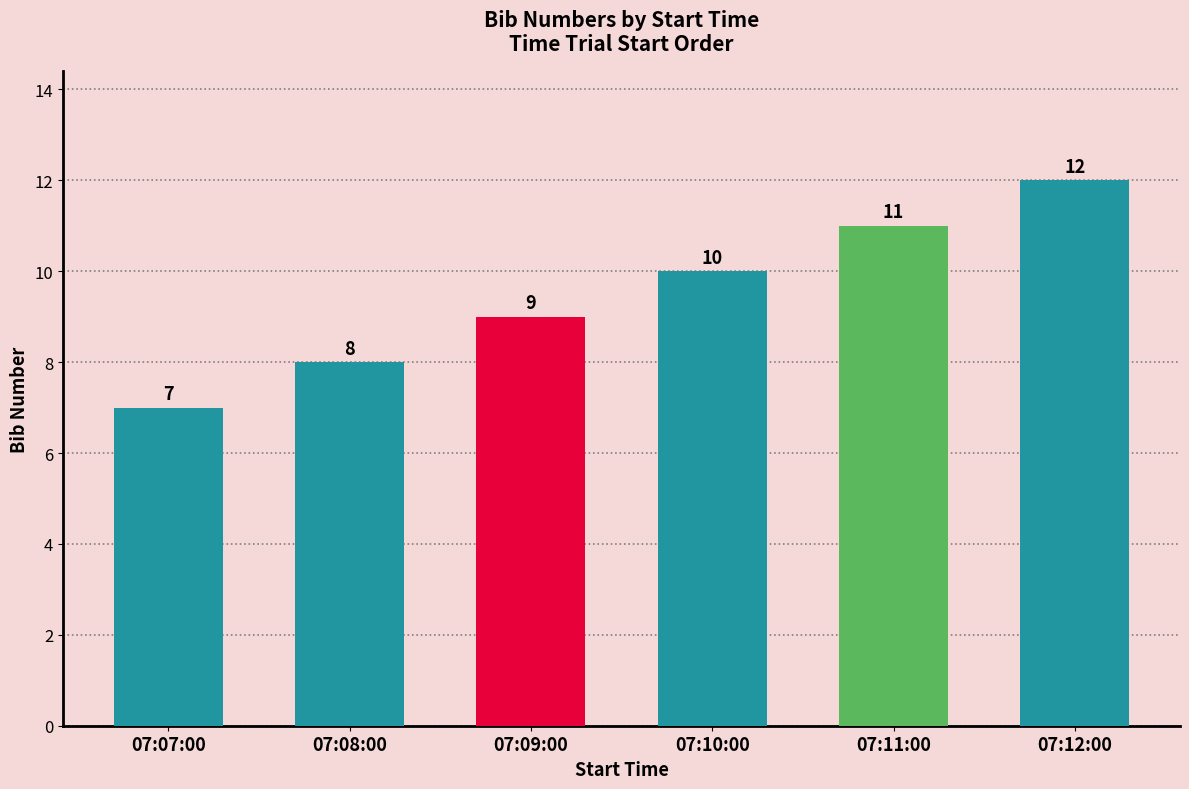

What is the label of the 4th bar from the right?

07:09:00